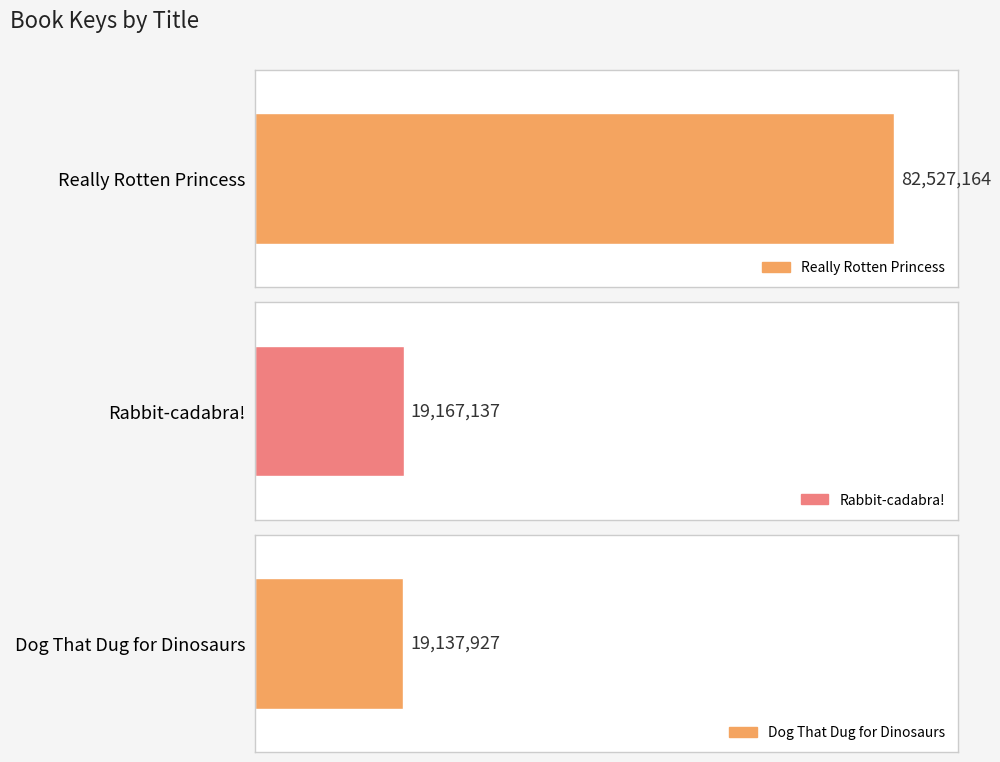

At which label does the data first exceed 19167137?

Really Rotten Princess